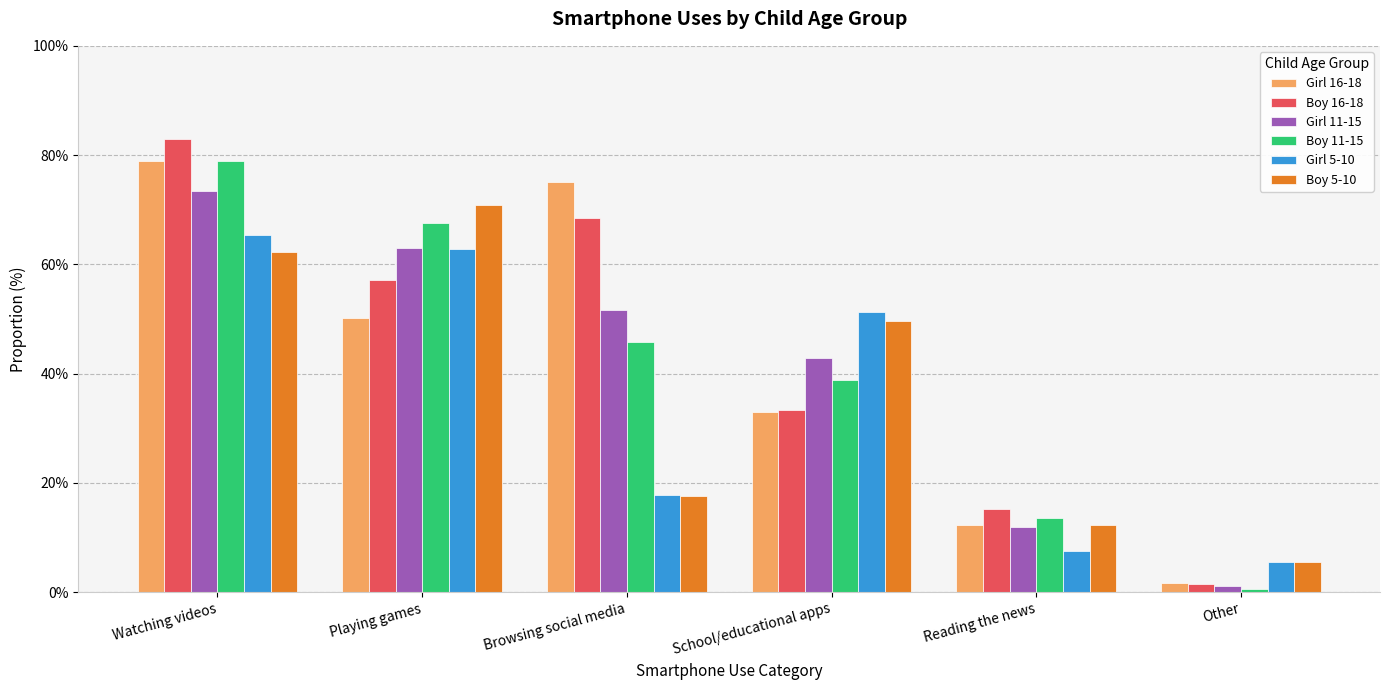

At which label does Girl 11-15 first exceed 51?

Watching videos